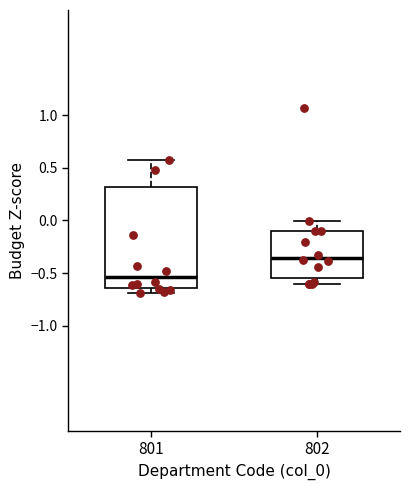

Where is the lower edge of the box at x = 801 on the y-axis? The values are not printed on the chart, so give them approximately, as read against the axis.

-0.65